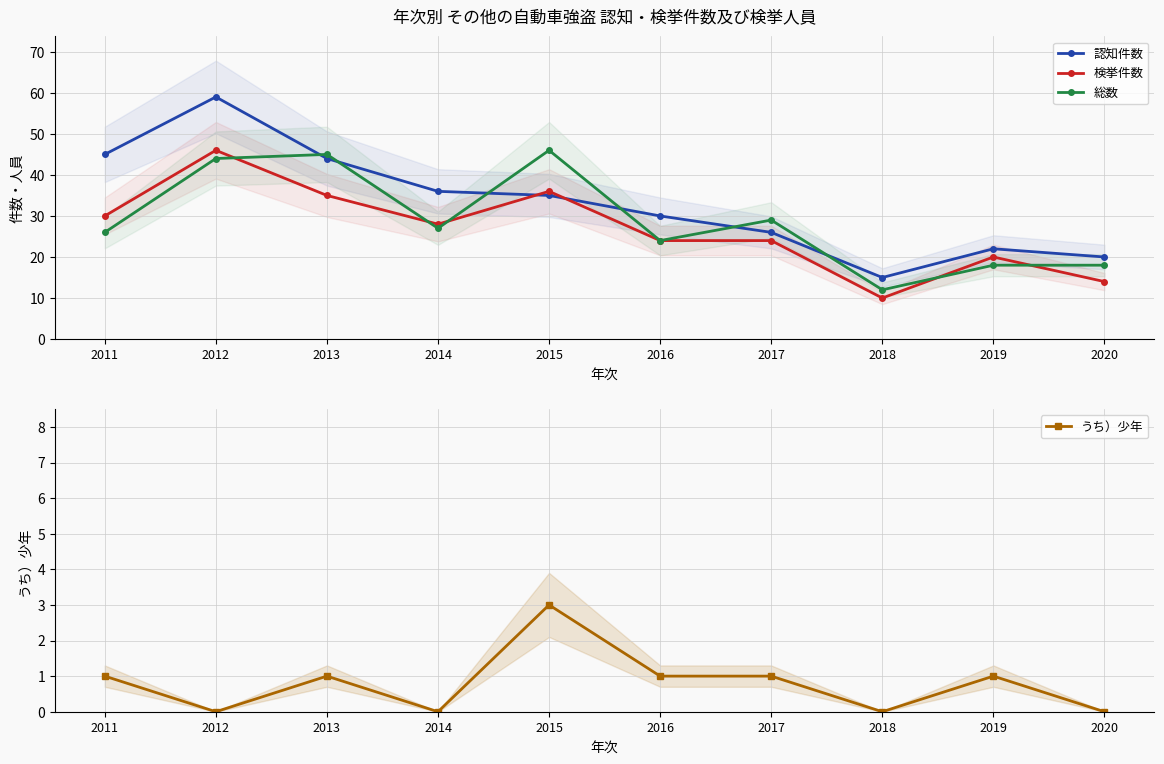

What is the highest value of the 認知件数 series?

59